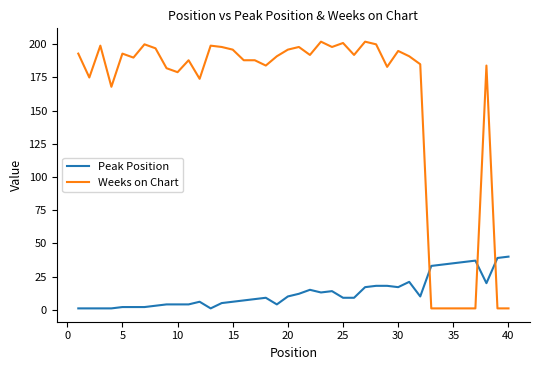

Which series has the largest total across all categories?

Weeks on Chart